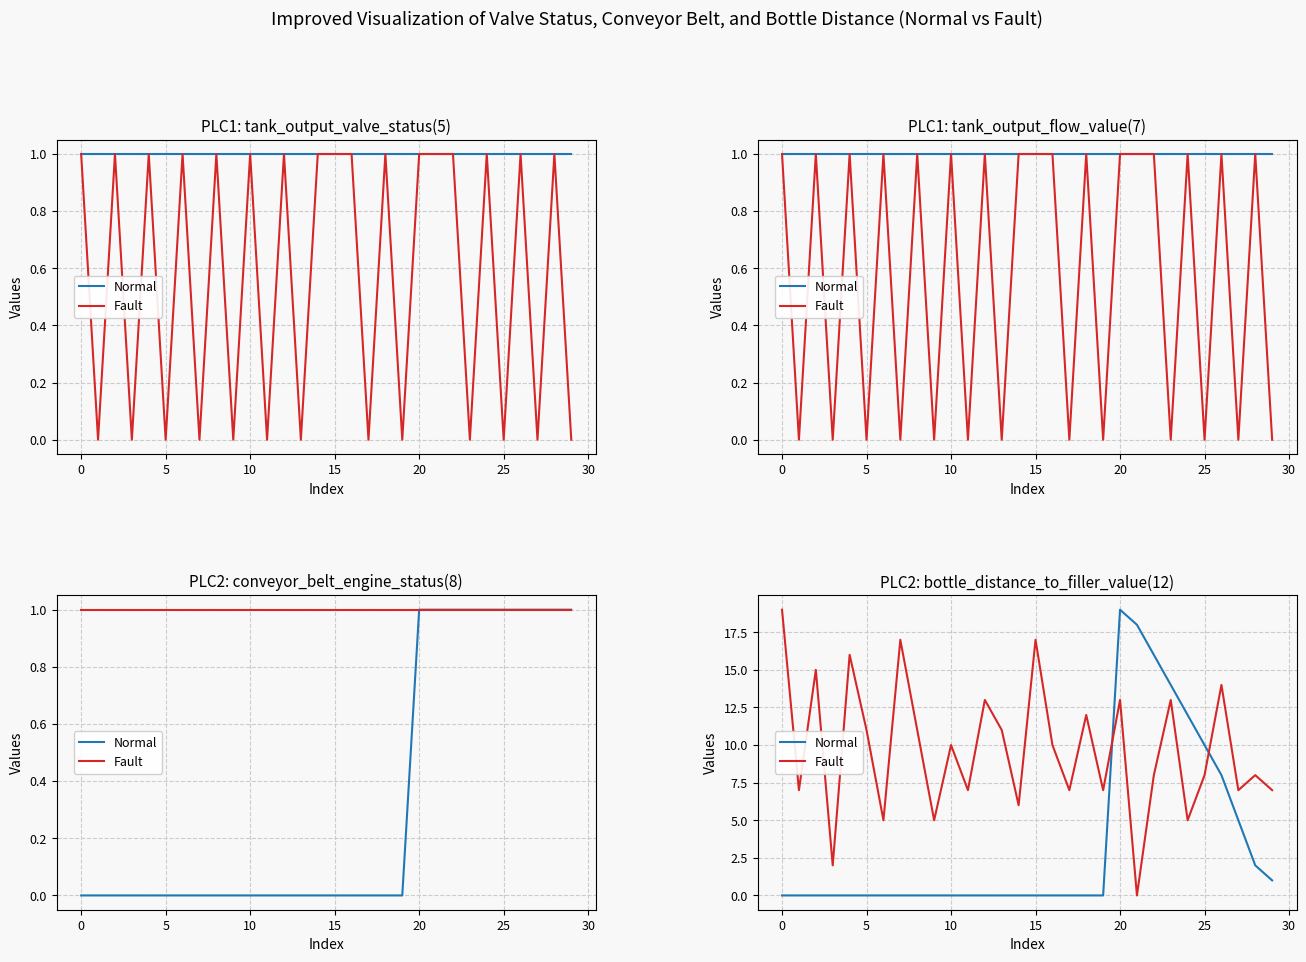

What is the label of the 19th point from the left?

18